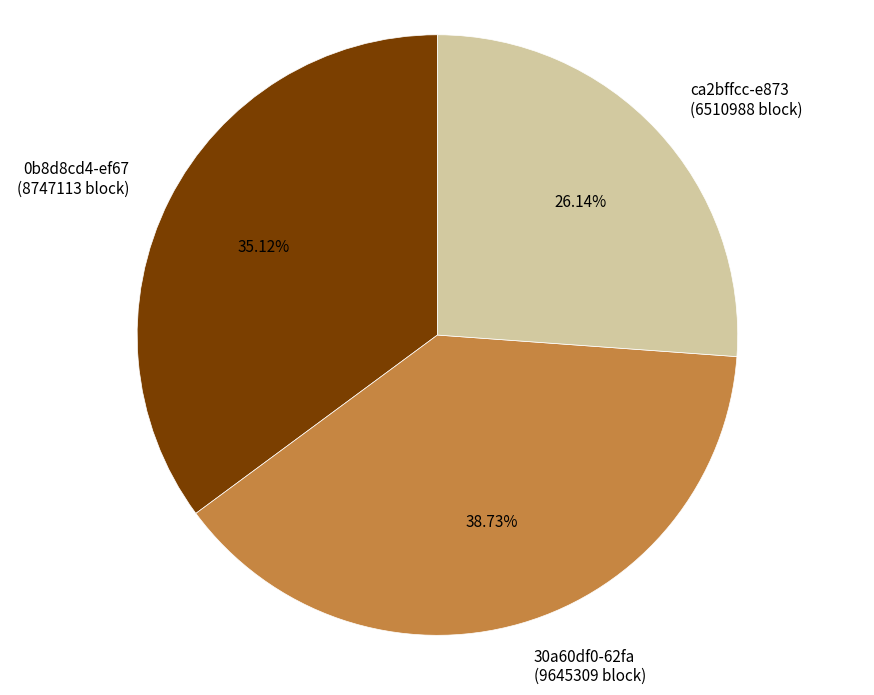

How many segments does this pie chart have?

3